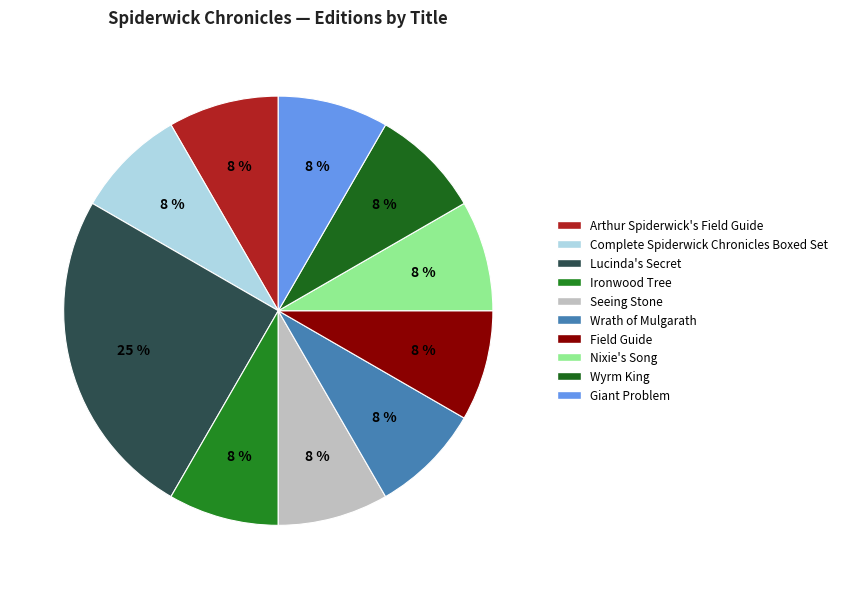

Approximately how many times larger is the value at Giant Problem compared to Ironwood Tree?

1.0